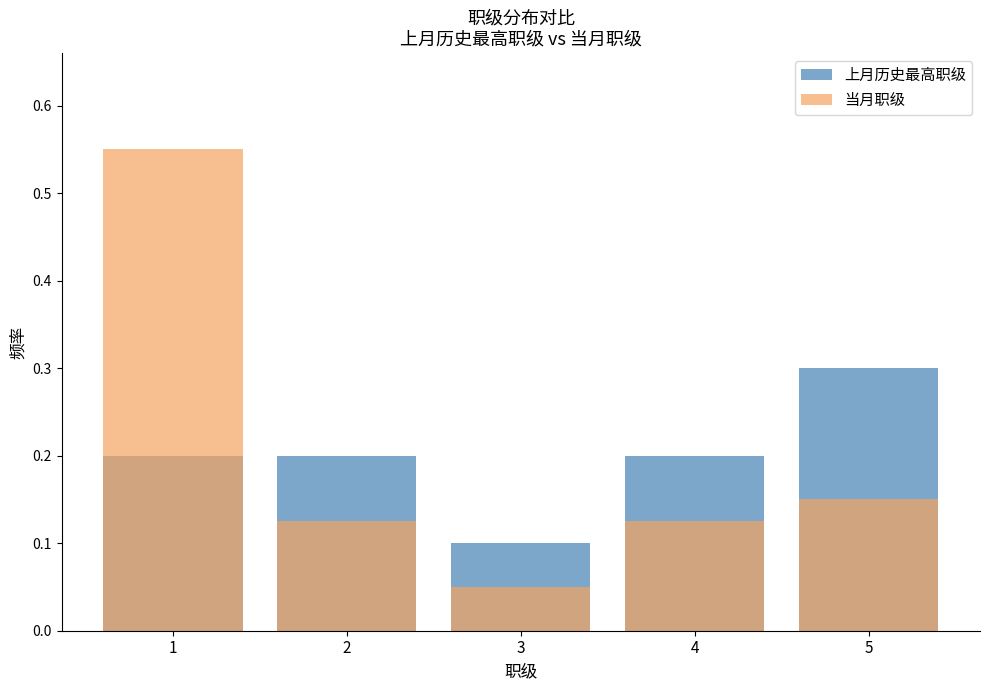

What is the total value across all series at 4?

0.3